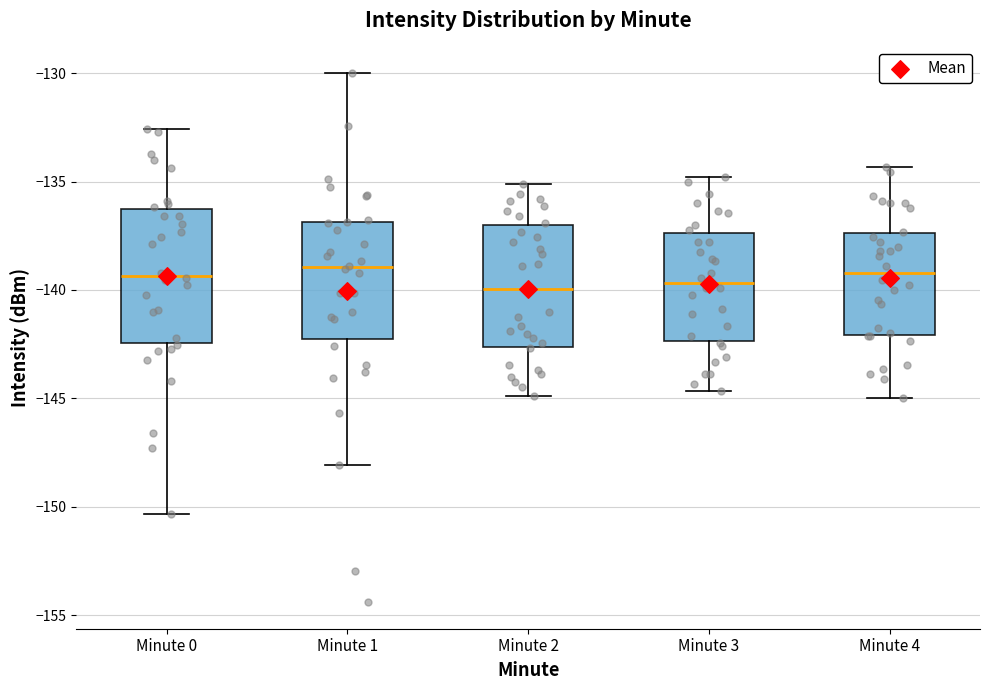

Where is the lower edge of the box for Minute 3 on the y-axis? The values are not printed on the chart, so give them approximately, as read against the axis.

-142.5